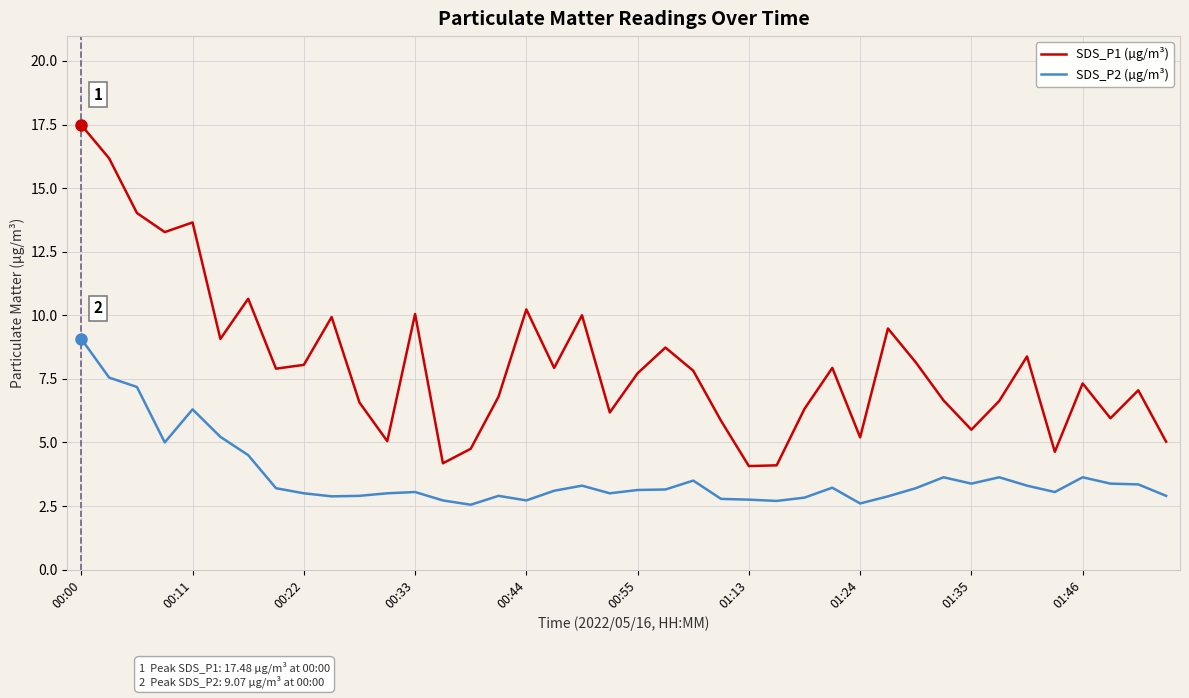

Rank the series by their maximum value, from highest to lowest.

SDS_P1 (µg/m³), SDS_P2 (µg/m³)